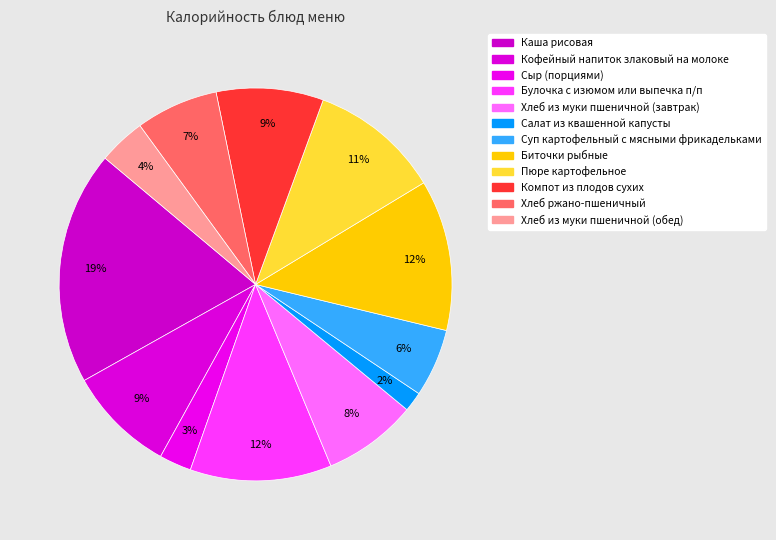

How many slices are in this pie chart?

12